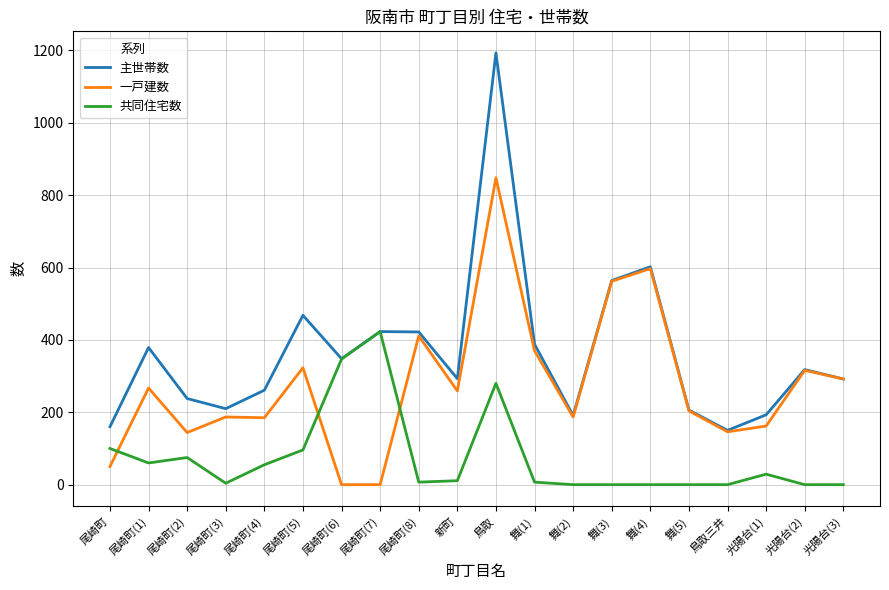

Is it true that 主世帯数 equals 292 at 光陽台(3)?

True